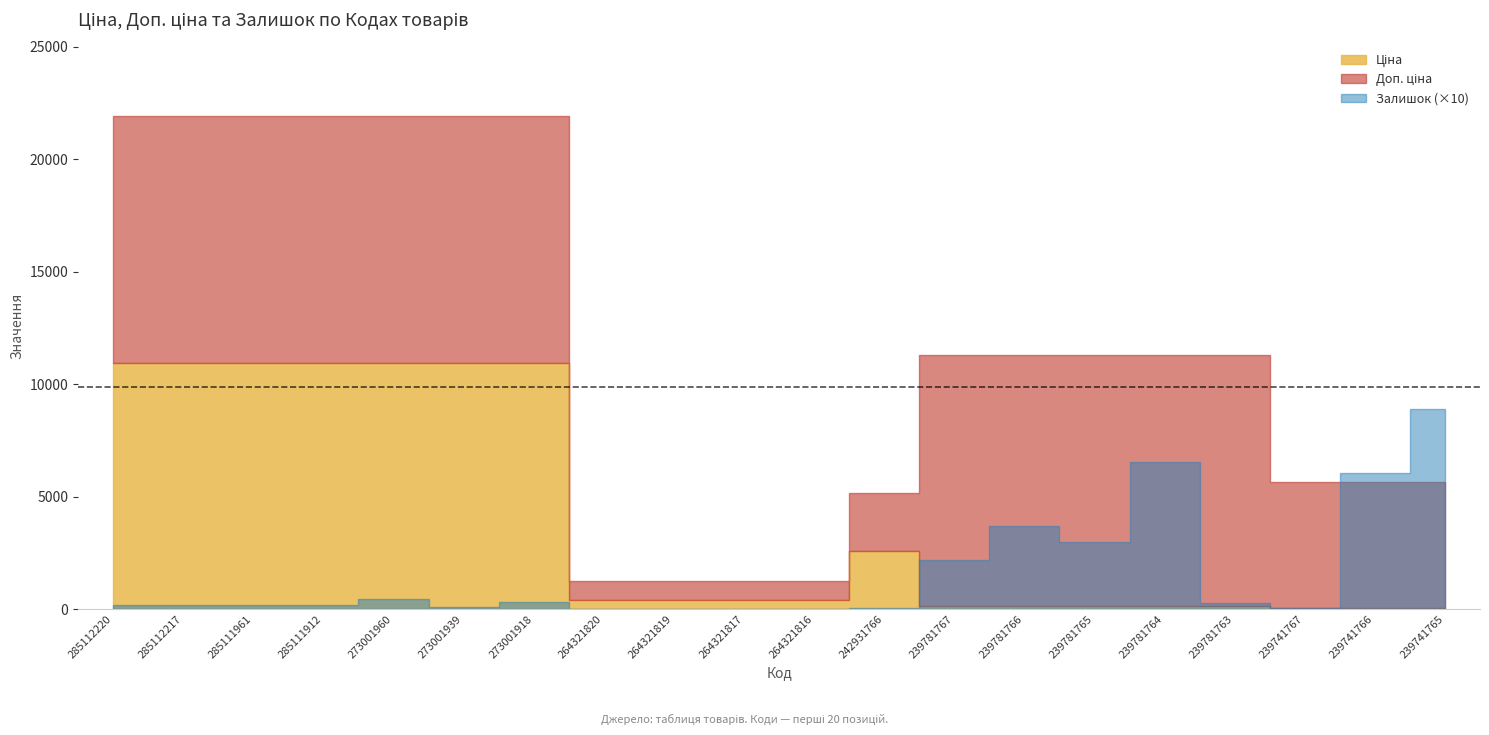

How many lines are shown in the chart?

3